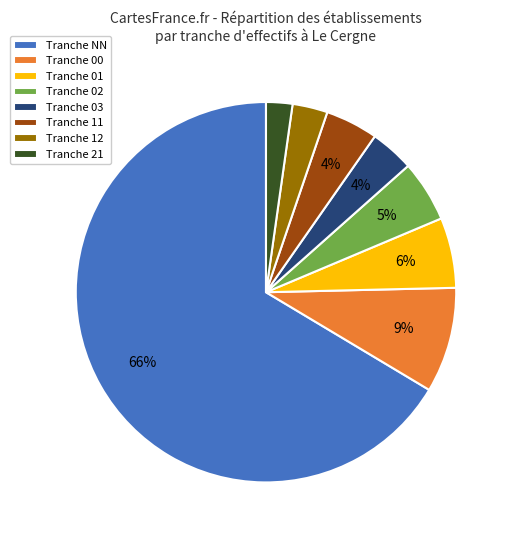

Which slice represents more than half of the pie?

Tranche NN